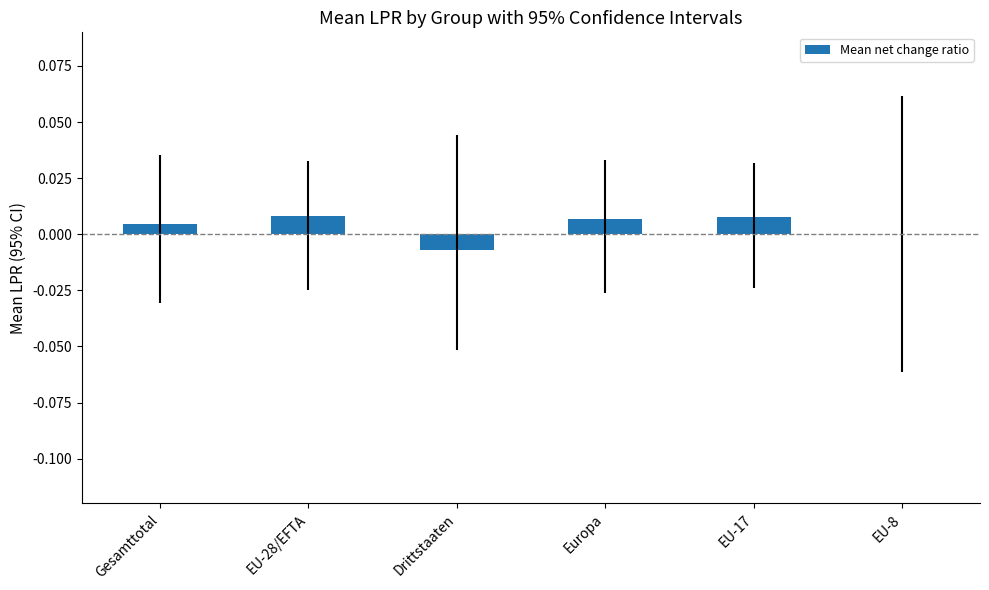

Which has a higher value, EU-8 or Gesamttotal?

Gesamttotal